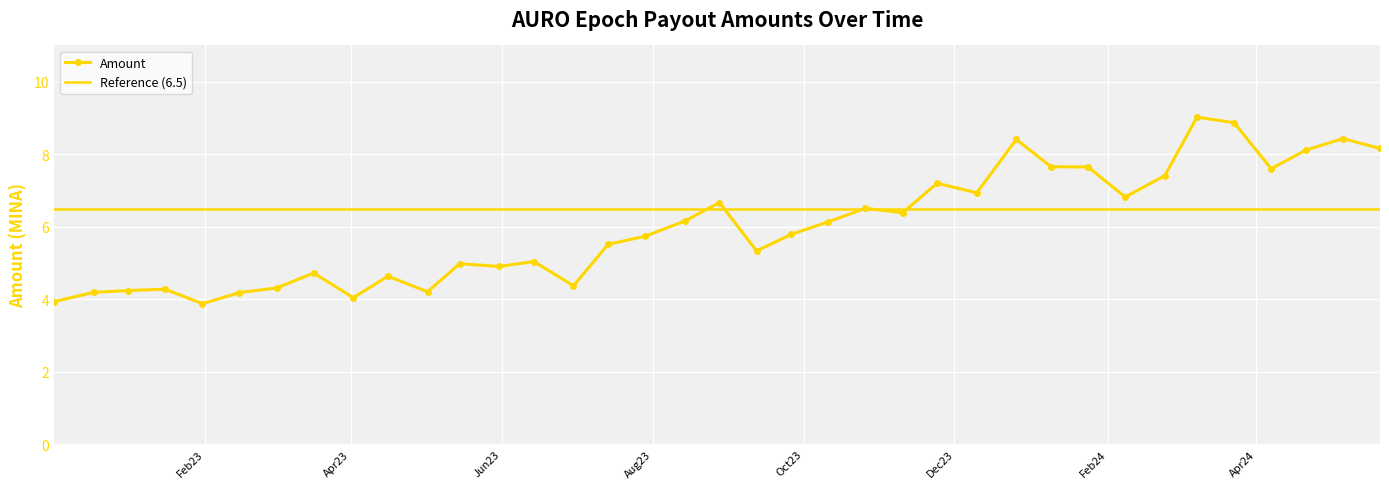

List the labels in order of value, largest first.

2024-03-08, 2024-03-23, 2024-05-06, 2023-12-26, 2024-05-21, 2024-04-21, 2024-01-09, 2024-01-24, 2024-04-07, 2024-02-24, 2023-11-24, 2023-12-10, 2024-02-08, 2023-08-28, 2023-10-26, 2023-11-10, 2023-08-14, 2023-10-11, 2023-09-26, 2023-07-29, 2023-07-14, 2023-09-12, 2023-06-14, 2023-05-15, 2023-05-31, 2023-03-17, 2023-04-16, 2023-06-30, 2023-03-02, 2023-01-16, 2023-01-01, 2023-05-02, 2022-12-18, 2023-02-15, 2023-04-02, 2022-12-02, 2023-01-31